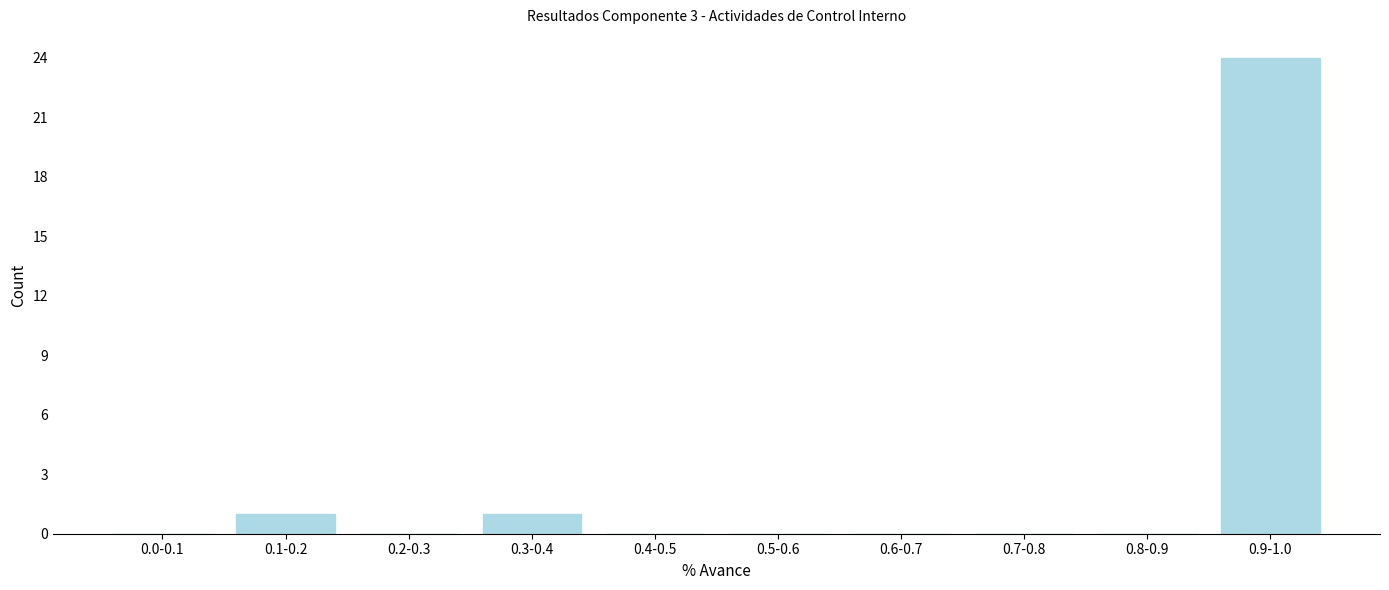

Reading right to left, transcribe all the data shown in this chart.

0.9-1.0=24	0.8-0.9=0	0.7-0.8=0	0.6-0.7=0	0.5-0.6=0	0.4-0.5=0	0.3-0.4=1	0.2-0.3=0	0.1-0.2=1	0.0-0.1=0